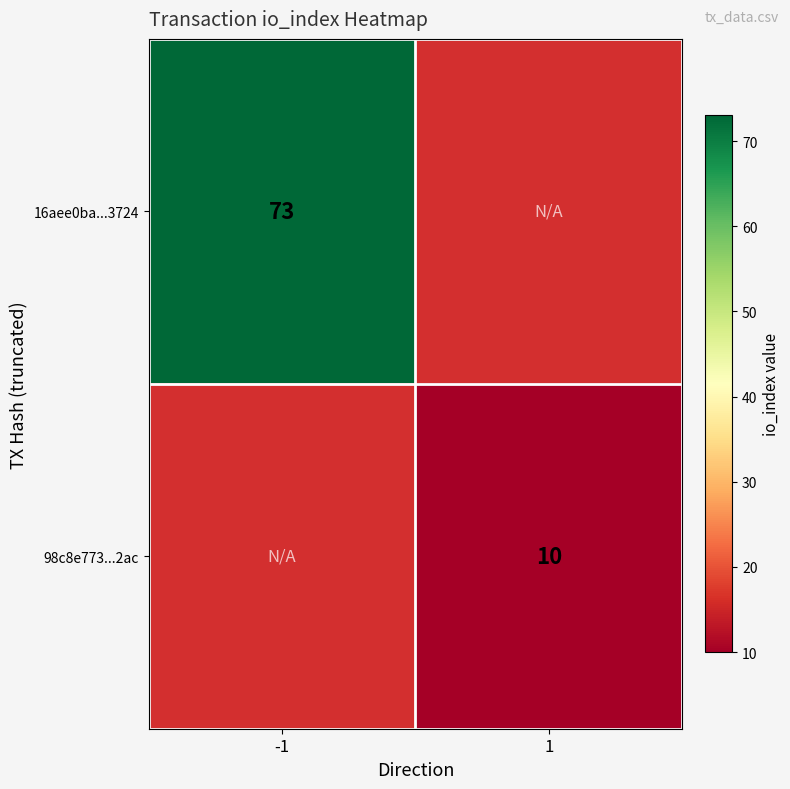

True or false: 98c8e773...2ac has a value of 15 at 1.

False